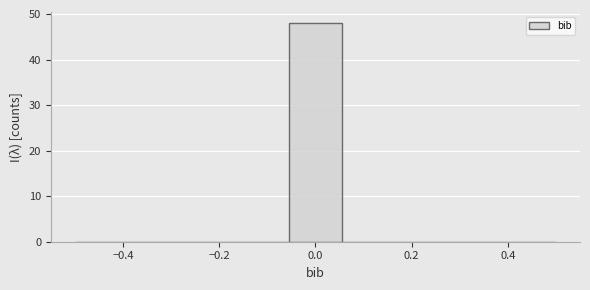

How tall is the bar that spans -0.06 to 0.06 on the x-axis? Neither the bar edges nor the heights are printed on the chart, so give them approximately, as read against the axes.

48